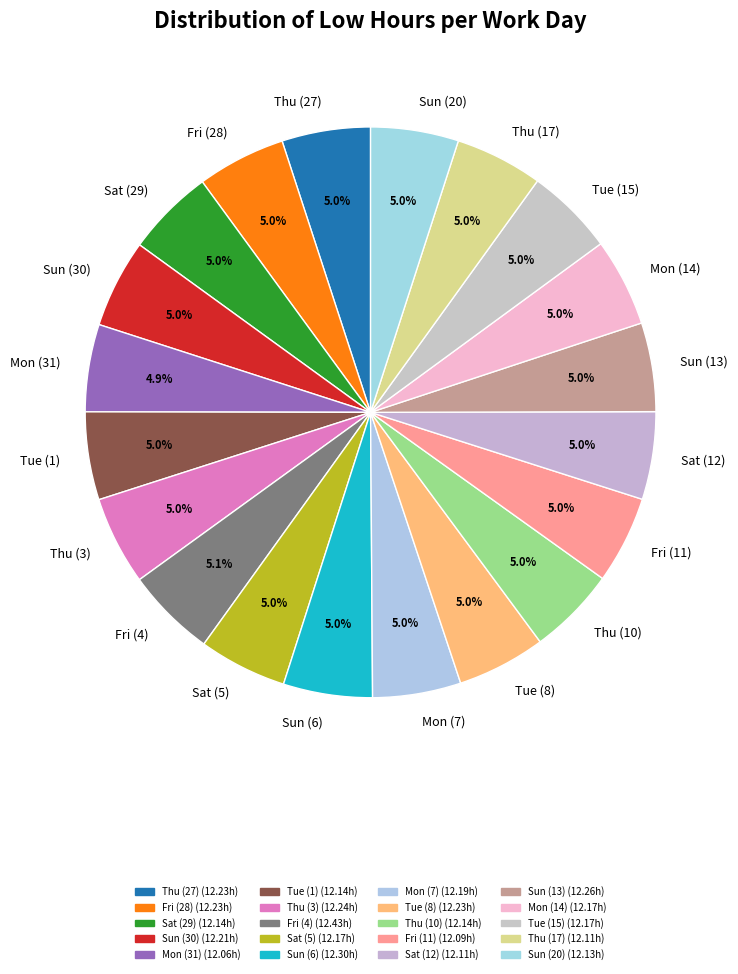

Does Sat (29) account for over 50% of the chart?

No